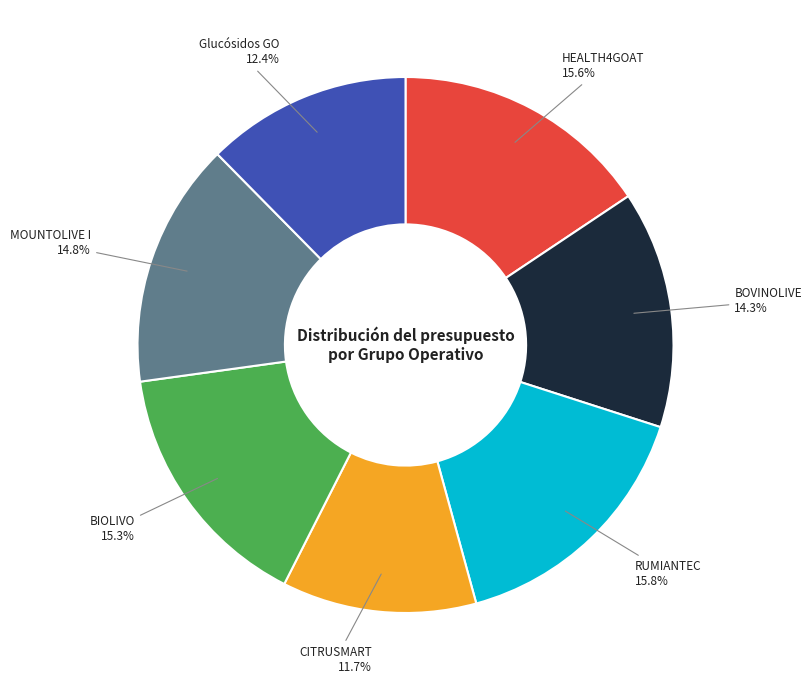

Is there any slice that represents more than half of the pie?

No